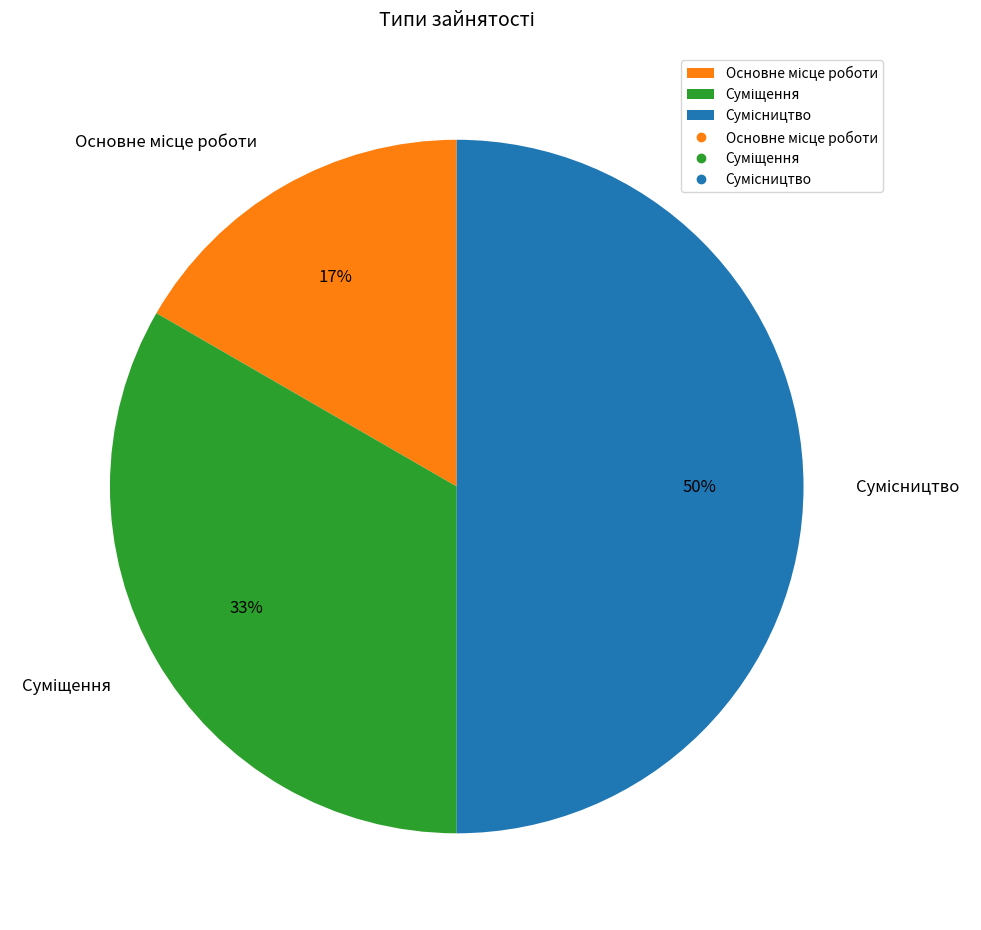

To the nearest percent, what is the average slice percentage?

33%